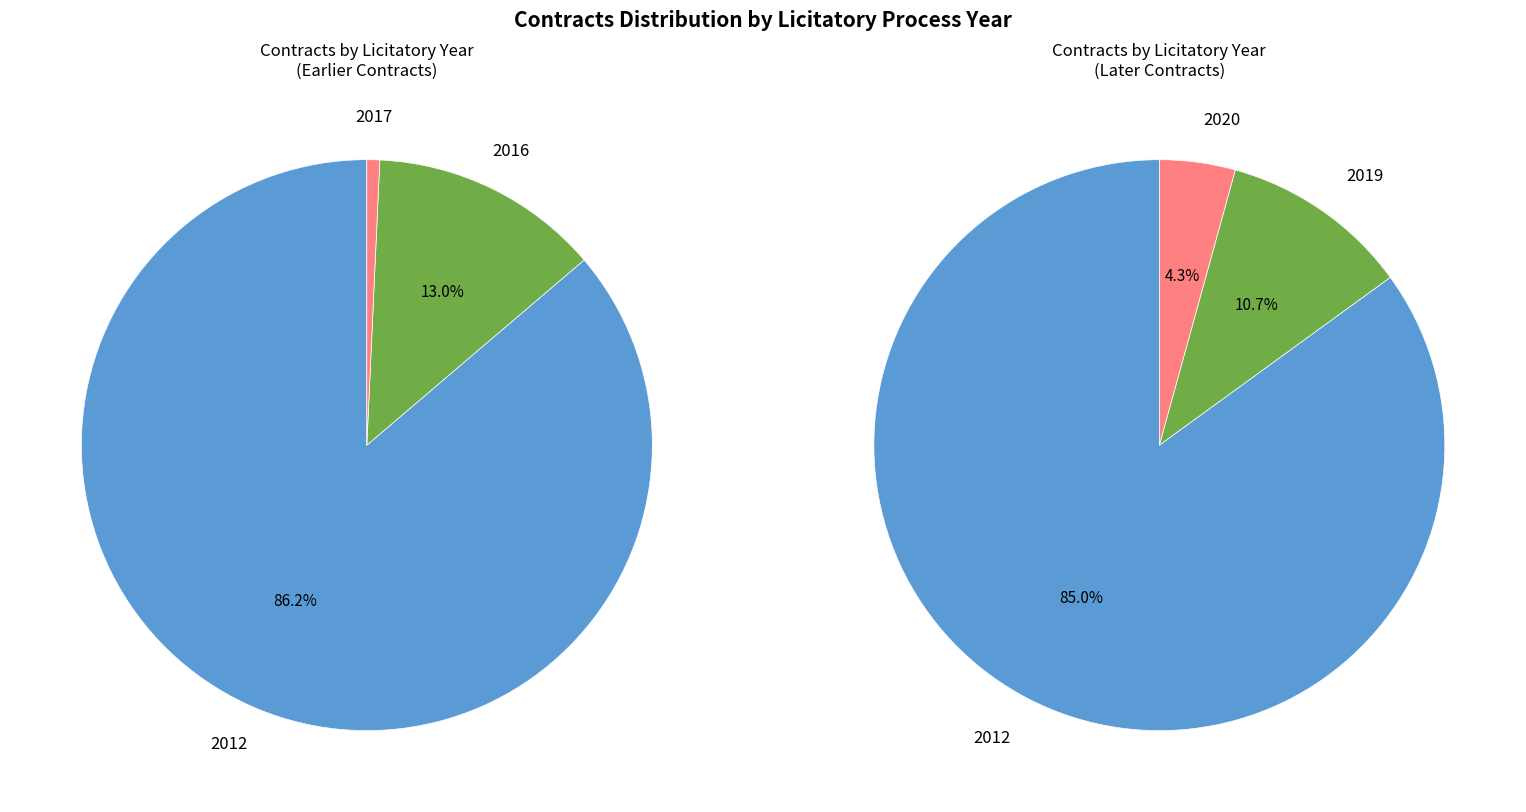

Count the number of slices in the pie.

5